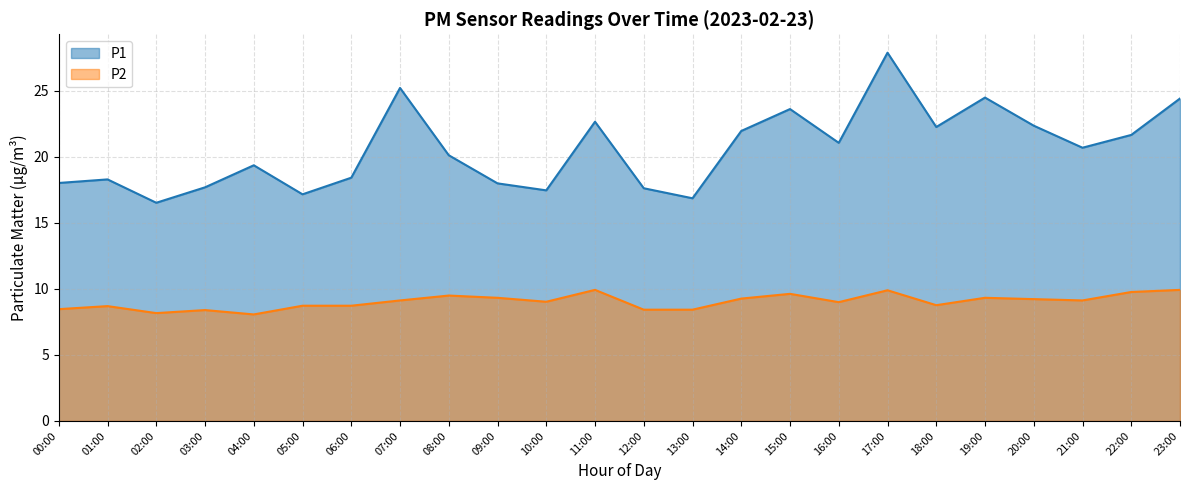

At which label does P2 reach its peak?

11:00